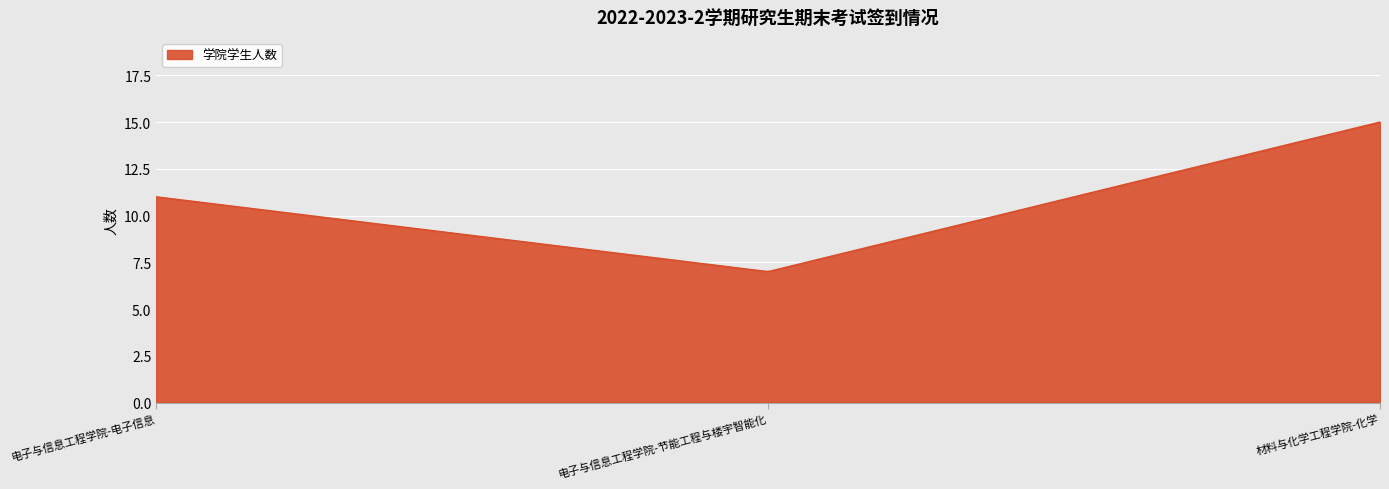

What is the maximum value shown in the chart?

15.0